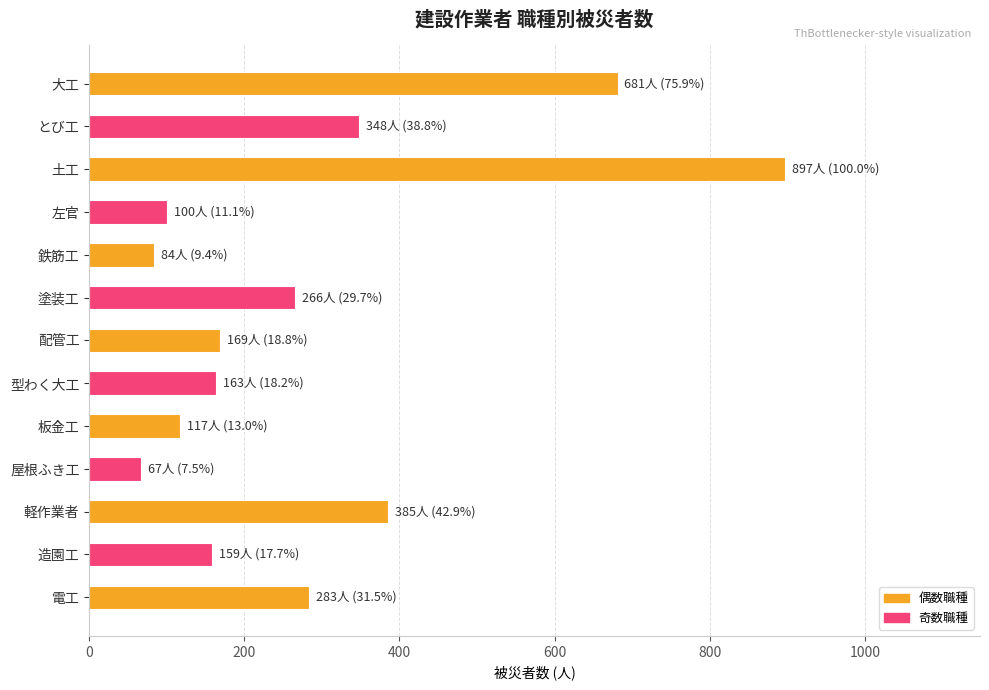

Which has a higher value, 土工 or 板金工?

土工